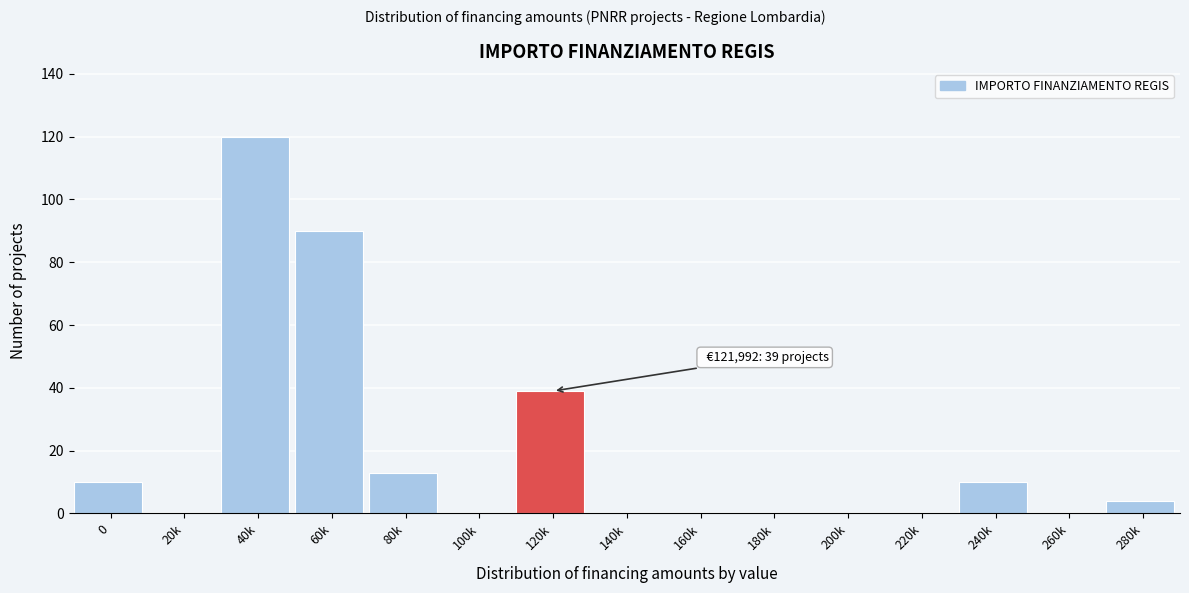

Reading left to right, extract all data points from this chart.

0=10	20k=0	40k=120	60k=90	80k=13	100k=0	120k=39	140k=0	160k=0	180k=0	200k=0	220k=0	240k=10	260k=0	280k=4